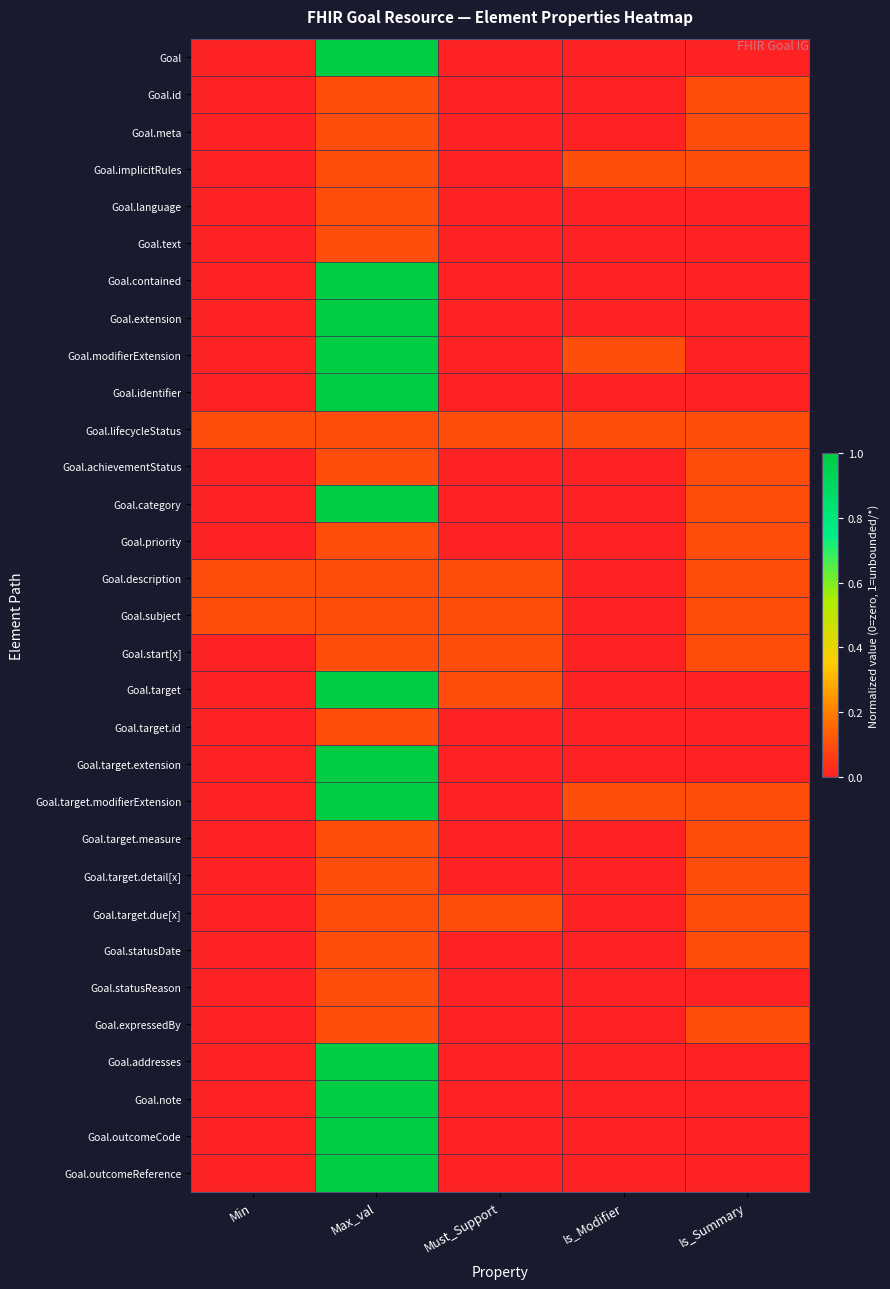

Count the number of categories in the chart.

5